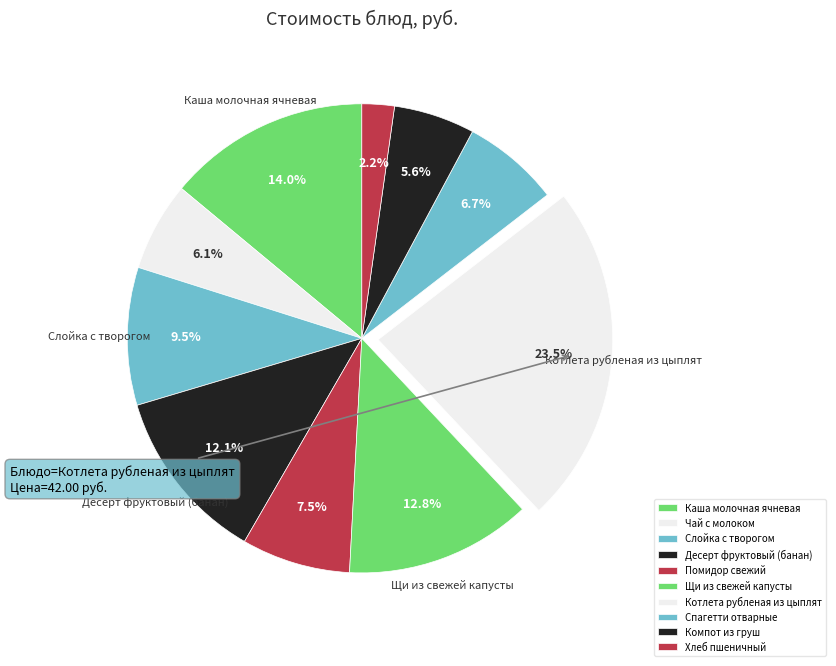

Combined, what portion of the pie is Слойка с творогом and Котлета рубленая из цыплят?

33.0%